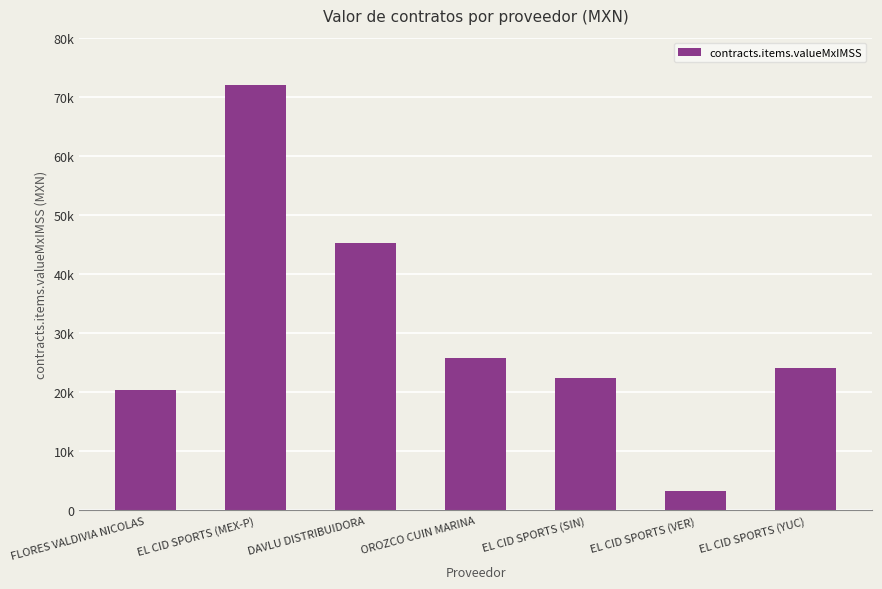

Read the value at EL CID SPORTS (YUC).

24092.5